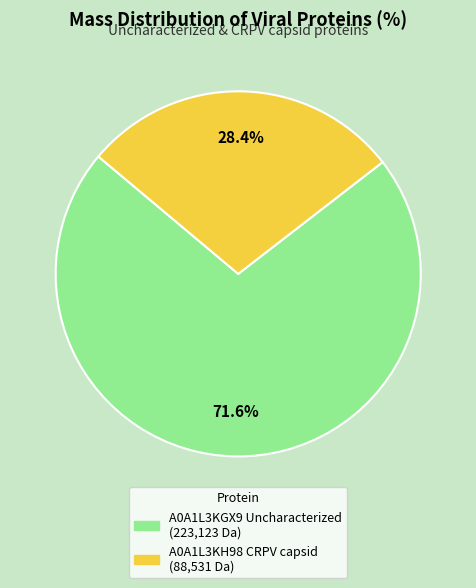

Is it true that A0A1L3KH98 CRPV capsid is 28% of the pie?

True